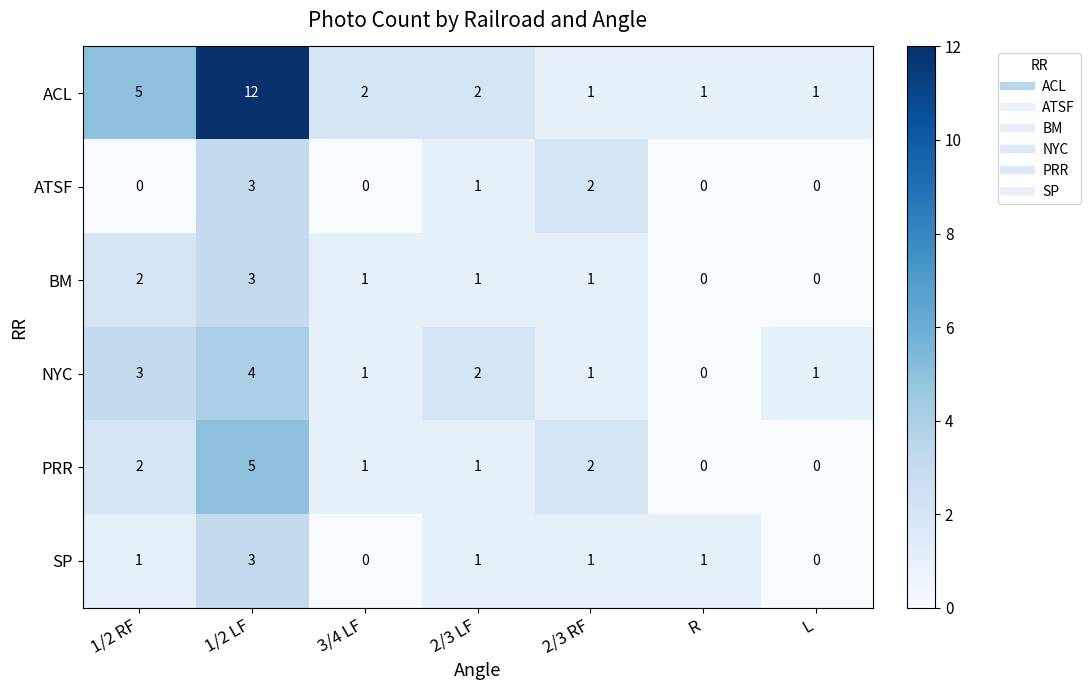

Which label corresponds to the largest value in the chart?

1/2 LF